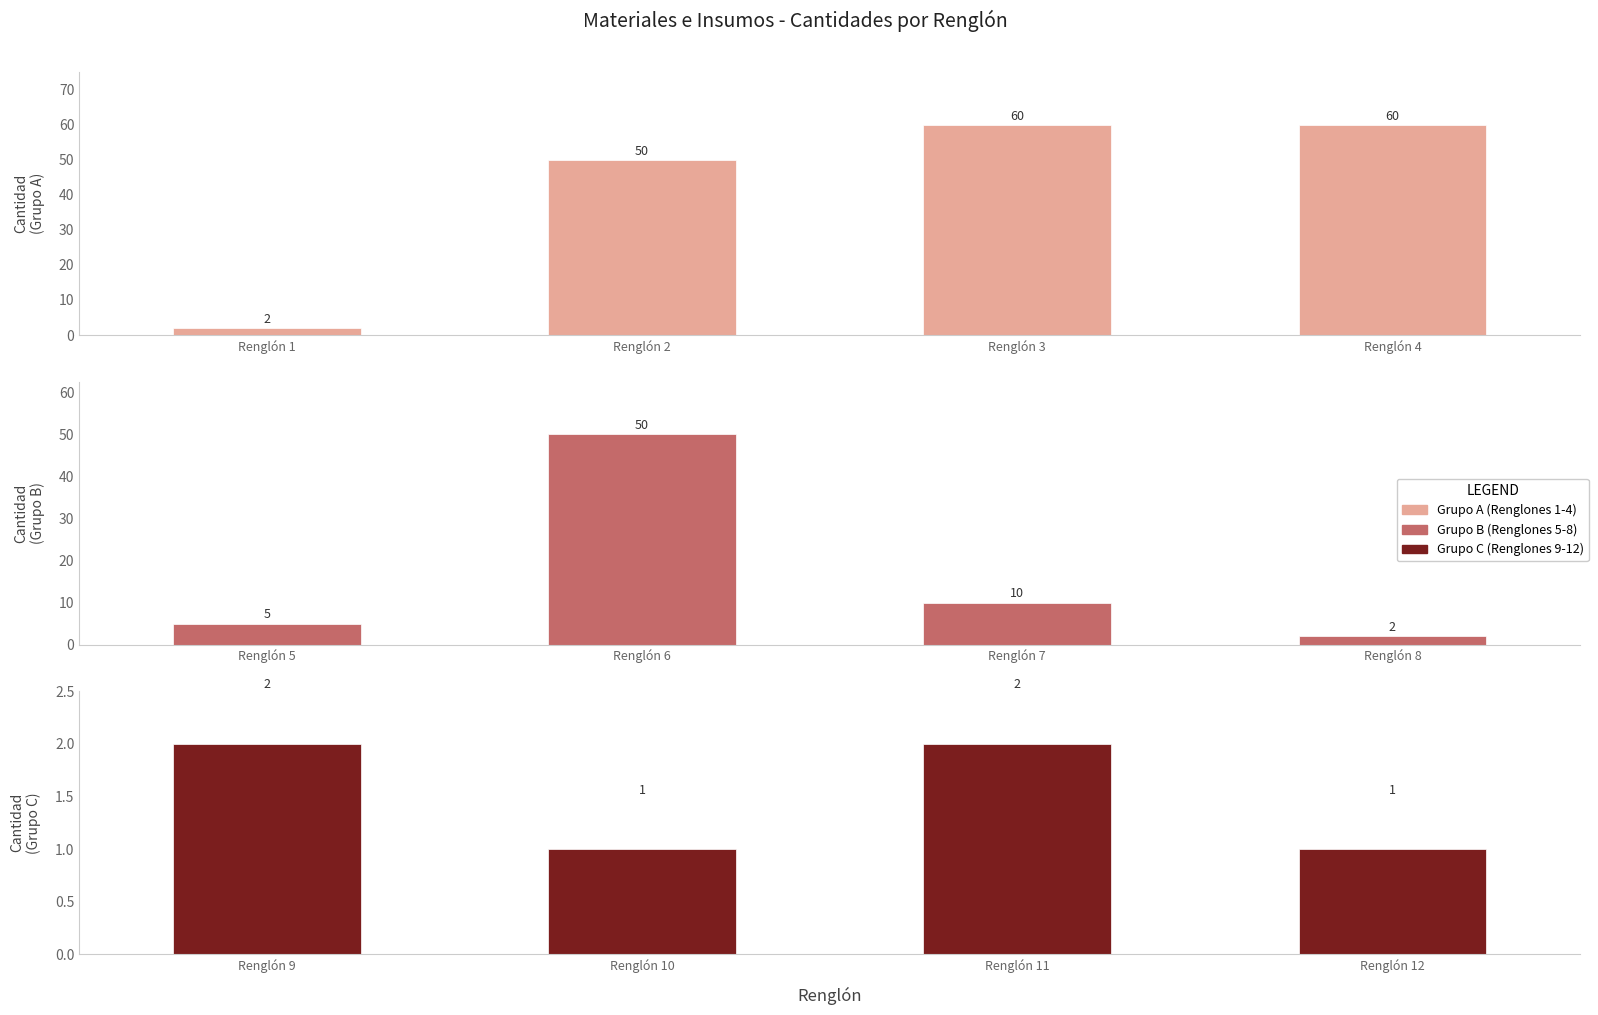

At how many categories does at least one series exceed 36?

3